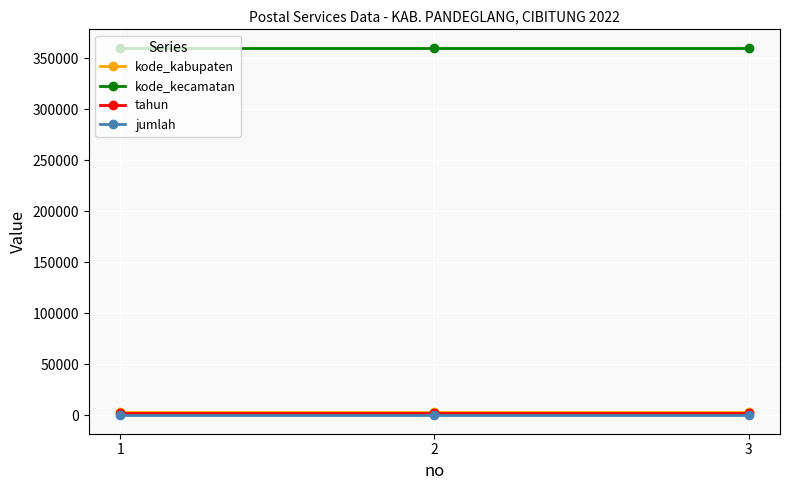

What is the maximum value for kode_kecamatan?

360127